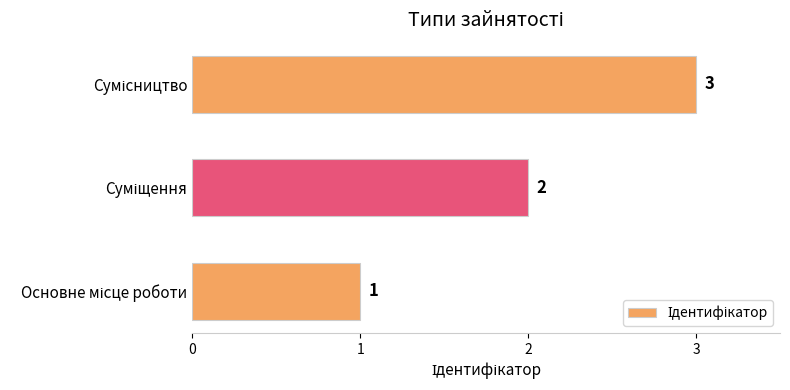

Count the number of data series in this chart.

1